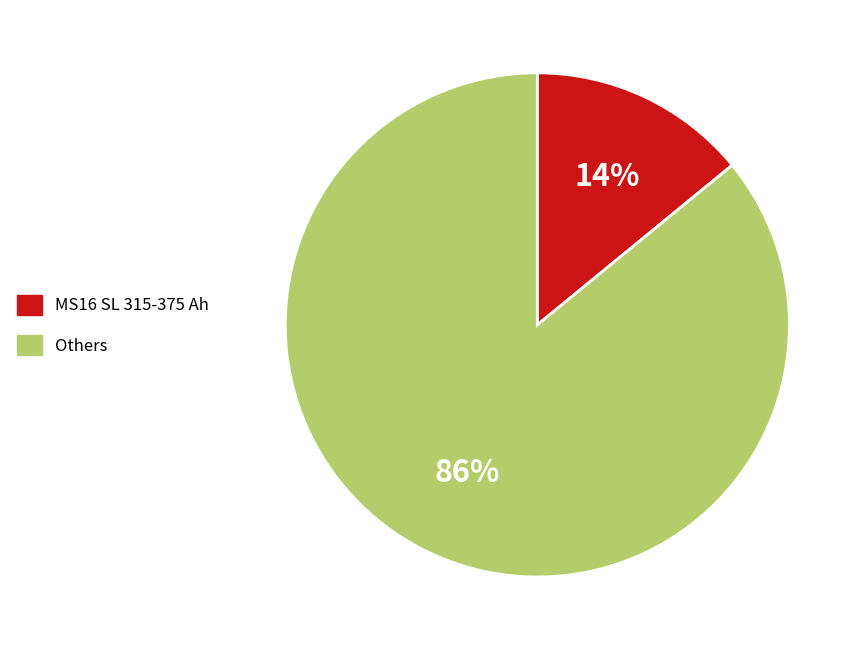

To the nearest percent, what is the average slice percentage?

50%